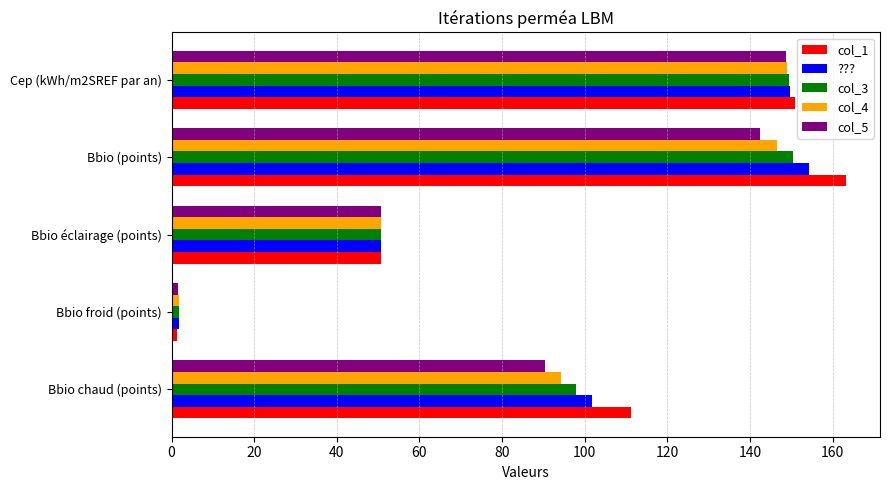

Where is col_5 nearest to the value 75?

Bbio chaud (points)